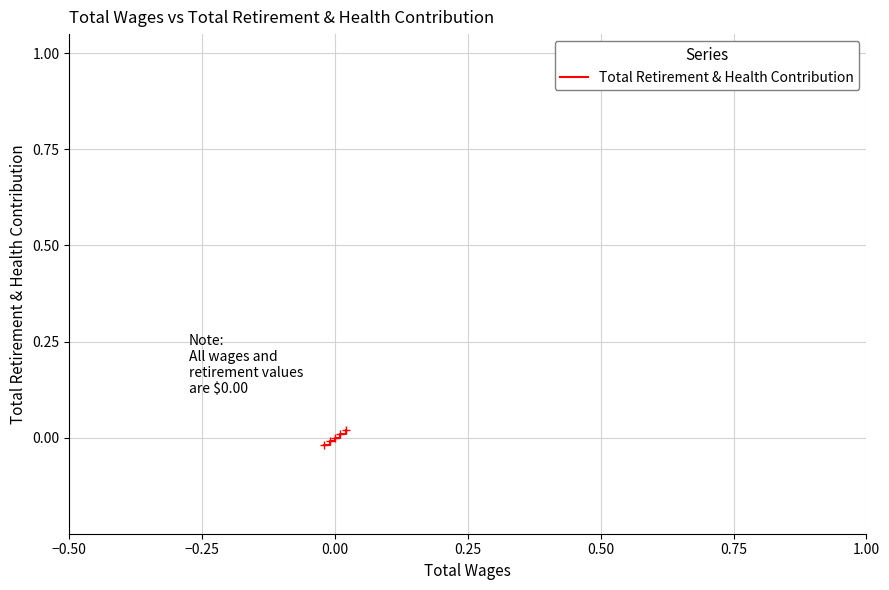

How many lines are shown in the chart?

1